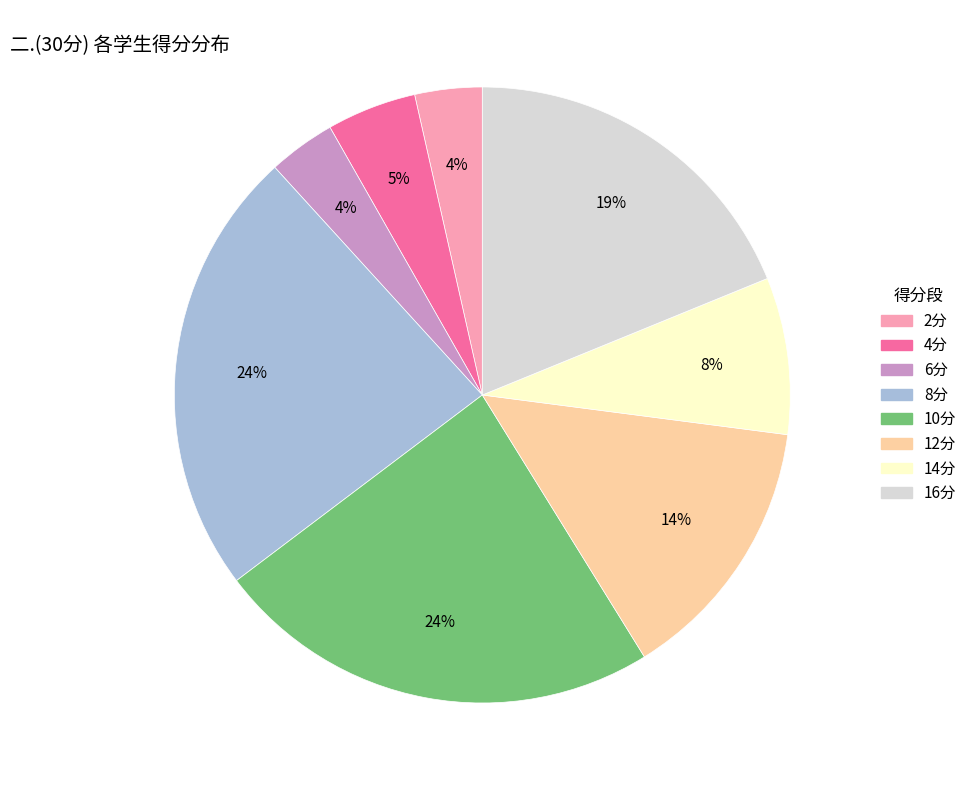

To the nearest percent, what is the difference between the largest and smallest slice percentages?

20%